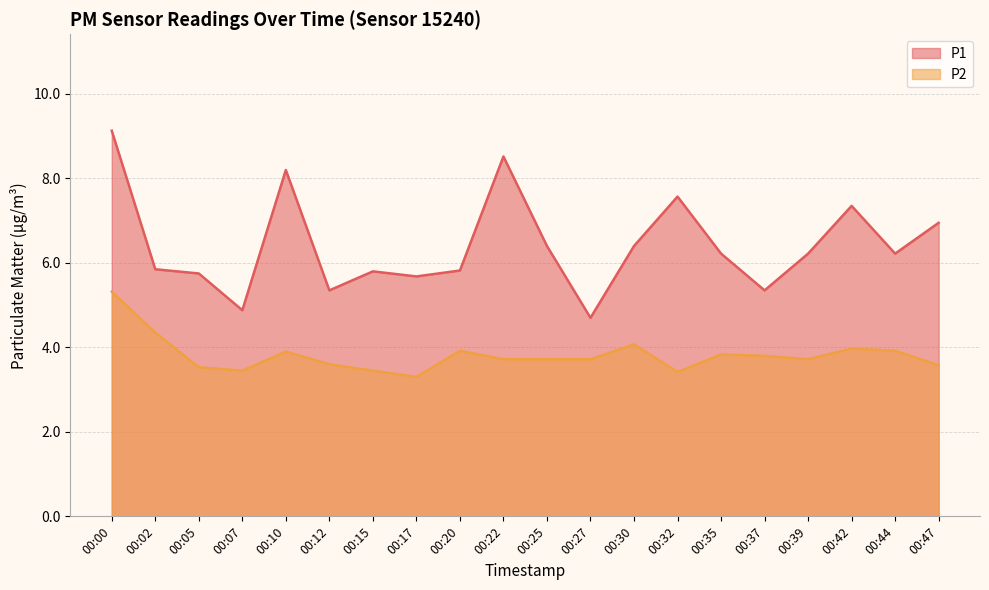

At which category does P2 reach its first local peak?

00:10